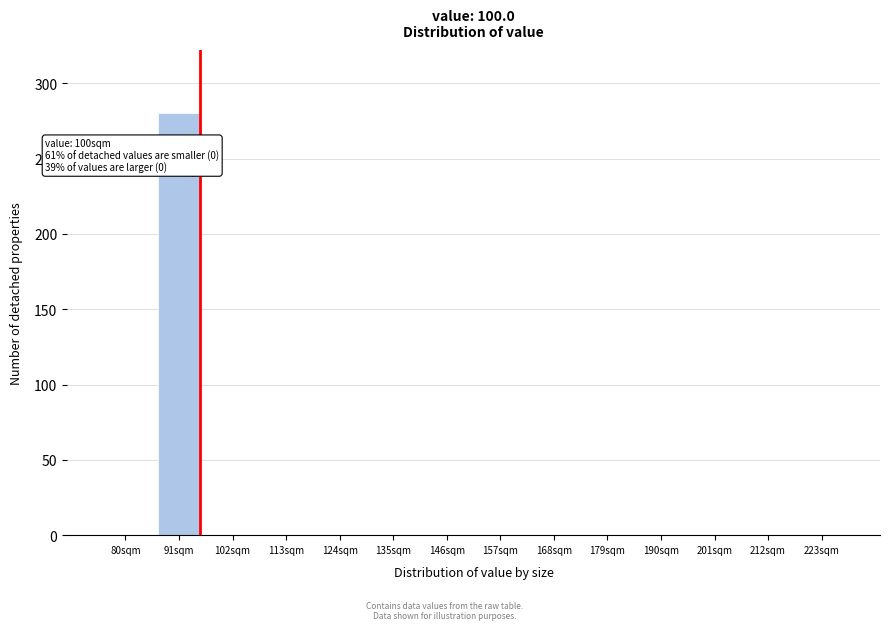

Reading right to left, list all the values displayed in this chart.

223sqm=0	212sqm=0	201sqm=0	190sqm=0	179sqm=0	168sqm=0	157sqm=0	146sqm=0	135sqm=0	124sqm=0	113sqm=0	102sqm=0	91sqm=280	80sqm=0